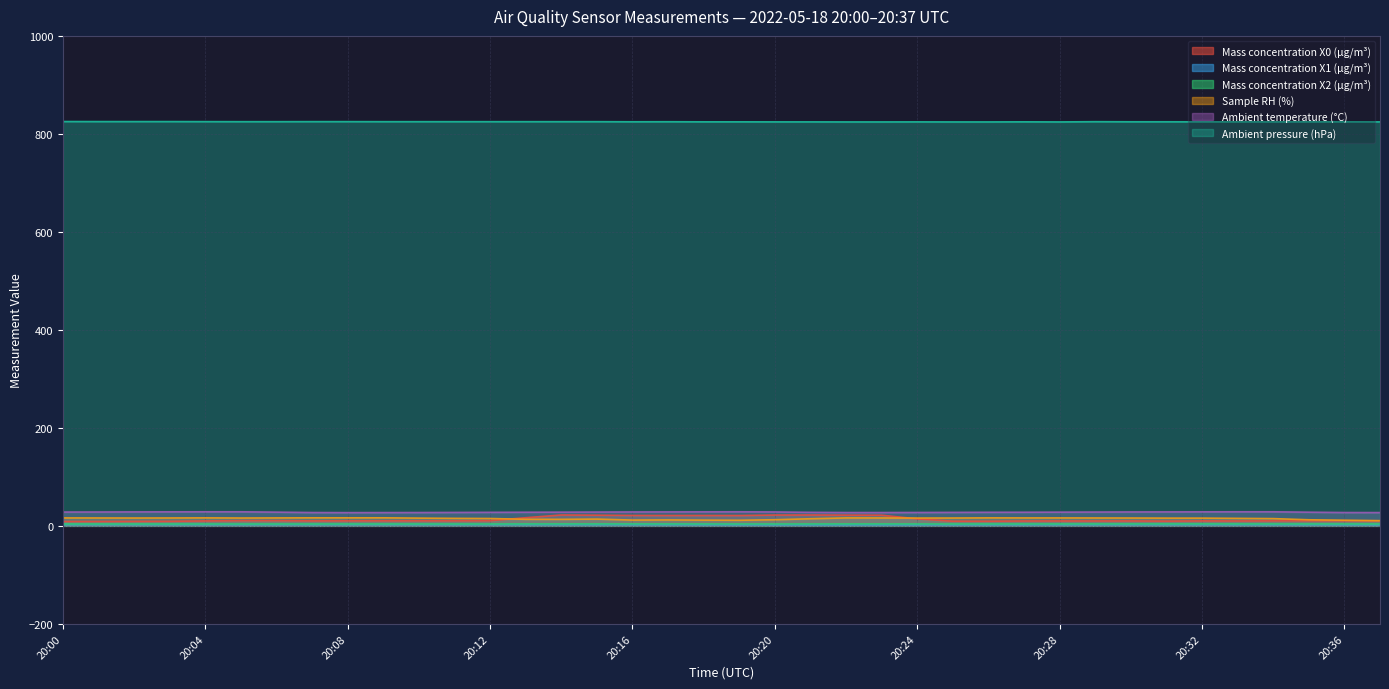

True or false: Mass concentration X0 (μg/m³) has a value of 10.0 at 20:28.

True